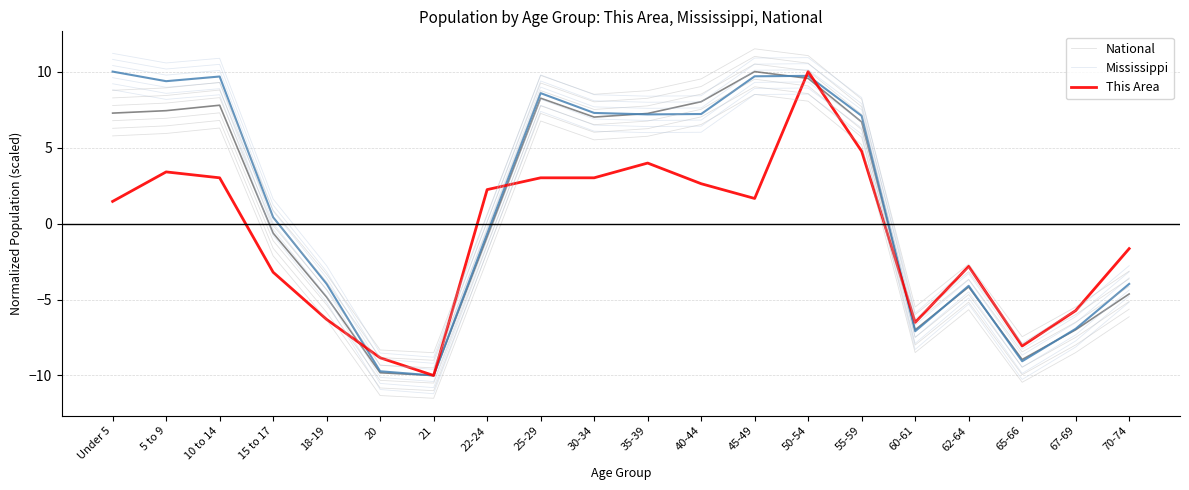

Reading left to right, what are all the values shown in this chart?

National: 5.8	5.9	6.3	-2.1	-6.3	-11.3	-11.5	-2.4	6.7	5.5	5.7	6.5	8.5	8.1	5.2	-8.5	-5.7	-10.4	-8.5	-6.1
Mississippi: 8.8	8.2	8.5	-0.8	-5.2	-10.9	-11.2	-1.9	7.4	6.1	6.0	6.0	8.5	8.5	5.9	-8.3	-5.3	-10.3	-8.1	-5.2
This Area: 1.5	3.4	3.0	-3.2	-6.3	-8.8	-10.0	2.2	3.0	3.0	4.0	2.6	1.7	10.0	4.8	-6.5	-2.8	-8.1	-5.7	-1.7